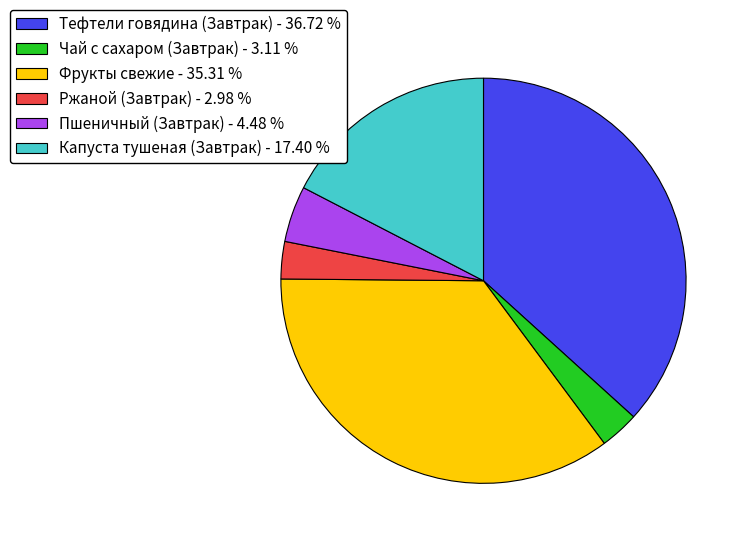

Between Ржаной (Завтрак) and Капуста тушеная (Завтрак), which is larger?

Капуста тушеная (Завтрак)